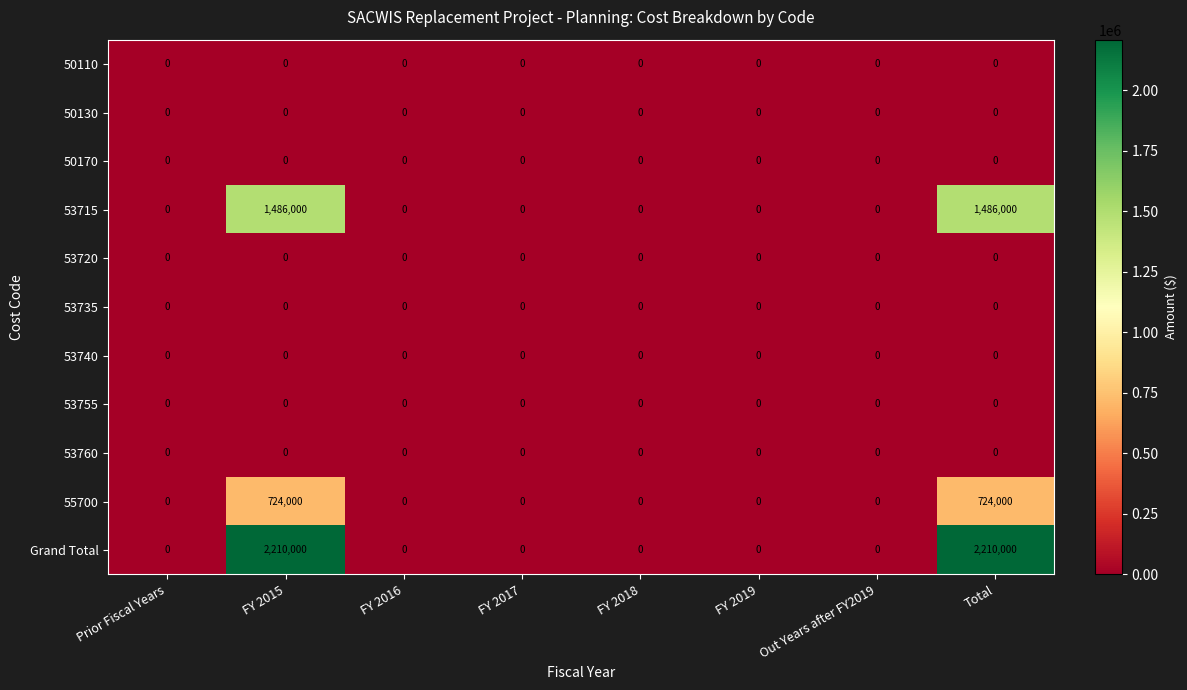

Count the number of categories in the chart.

8